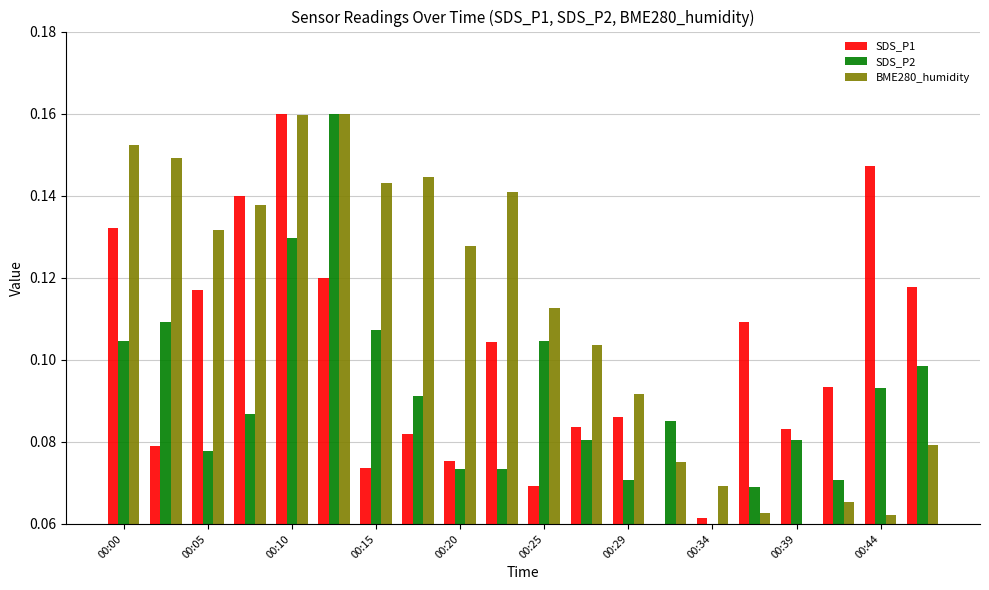

List the series in order of their overall mean, lowest first.

SDS_P2, SDS_P1, BME280_humidity